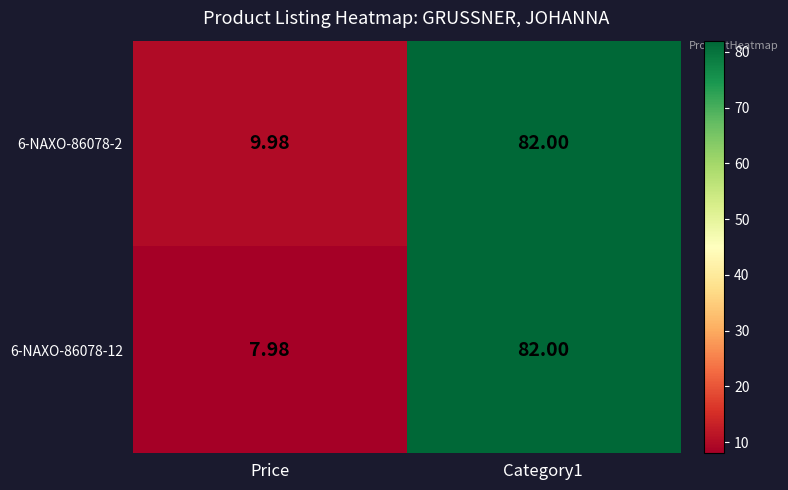

At which label is 6-NAXO-86078-2 closest to 45?

Price